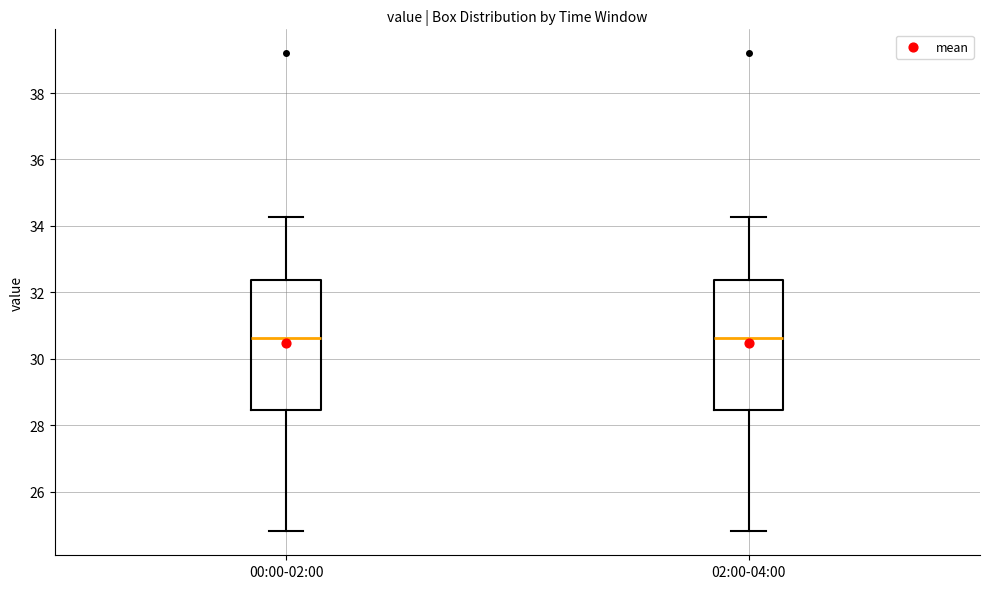

Reading left to right, read every box against the y-axis: the position of its median line, the range the box covers, and the ends of its whiskers. The values are not printed on the chart, so give them approximately, as read against the axis.

00:00-02:00: median 30.6, box 28.4 to 32.4, whiskers 24.8 to 34.2
02:00-04:00: median 30.6, box 28.4 to 32.4, whiskers 24.8 to 34.2